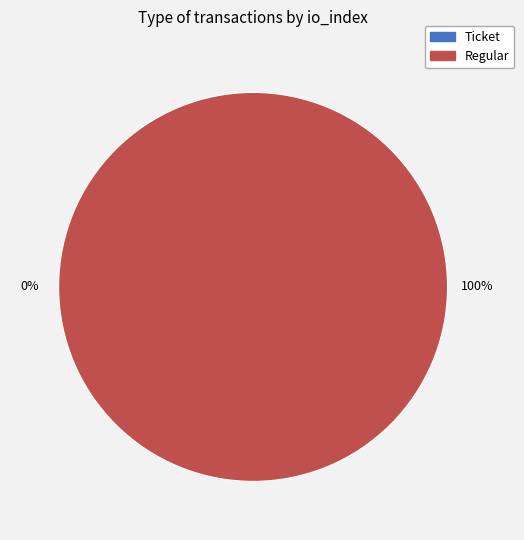

Is the sum of Regular and Ticket greater than half?

Yes